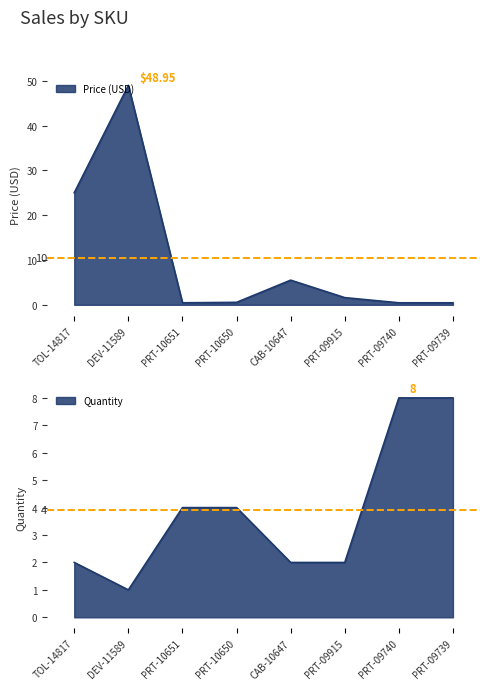

Reading right to left, list all the values displayed in this chart.

Price (USD): PRT-09739=0.5	PRT-09740=0.5	PRT-09915=1.6	CAB-10647=5.5	PRT-10650=0.6	PRT-10651=0.5	DEV-11589=49.0	TOL-14817=25.0
Quantity: PRT-09739=8.0	PRT-09740=8.0	PRT-09915=2.0	CAB-10647=2.0	PRT-10650=4.0	PRT-10651=4.0	DEV-11589=1.0	TOL-14817=2.0